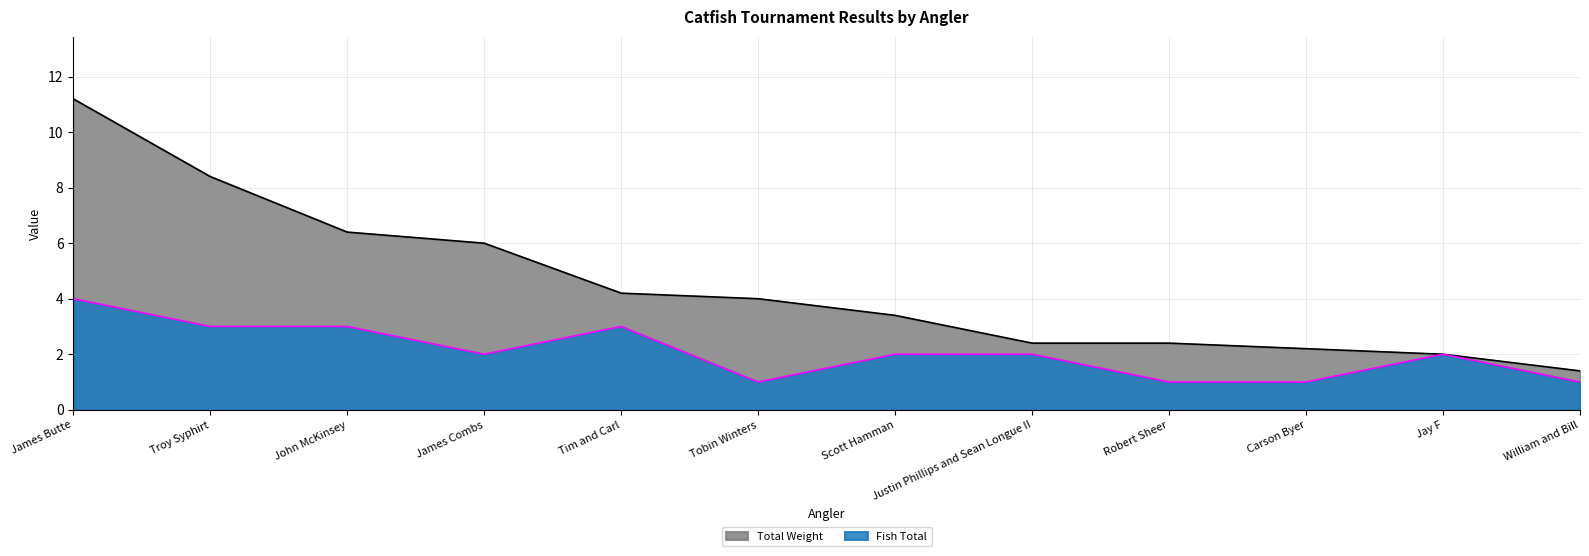

At which label does Total Weight first exceed 4?

James Butte